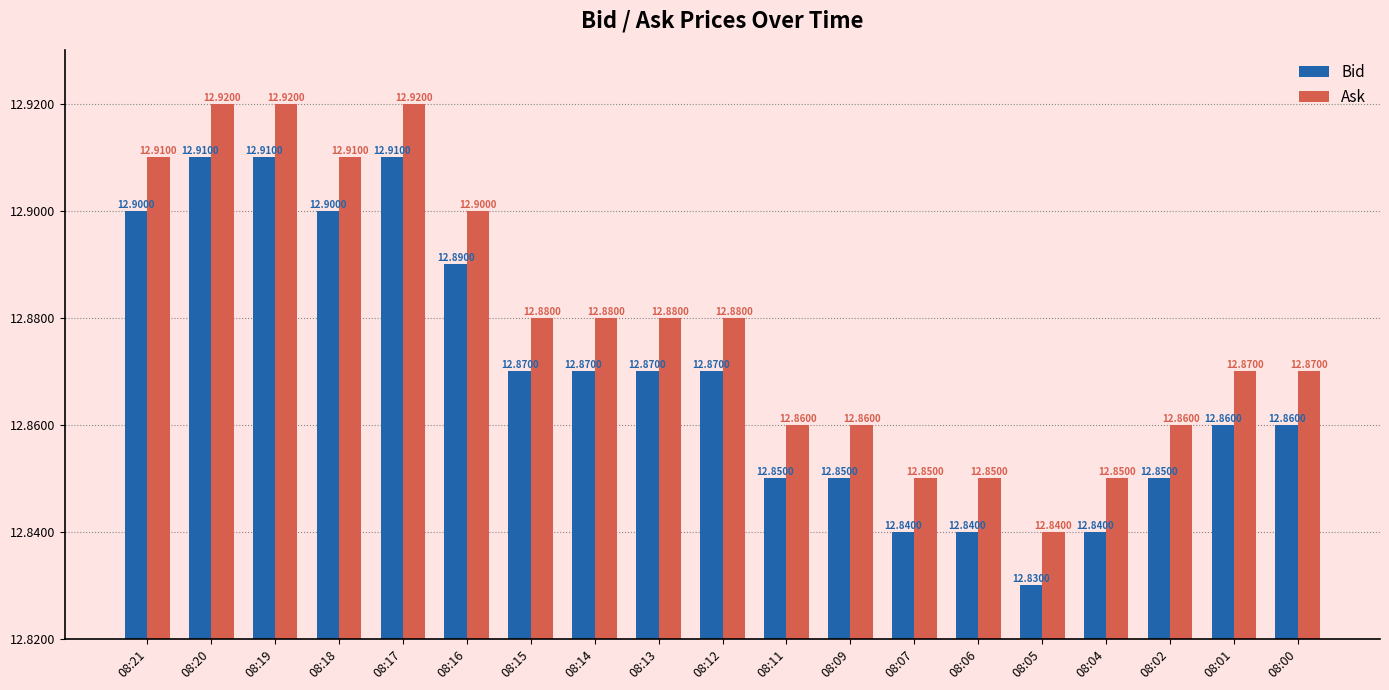

True or false: Bid has a value of 18.6 at 08:19.

False